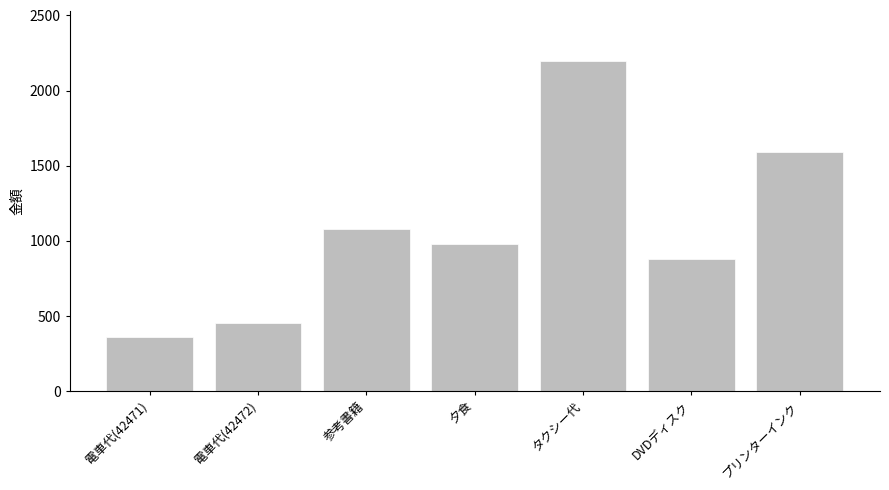

Rank the categories by value from highest to lowest.

タクシー代, プリンターインク, 参考書籍, 夕食, DVDディスク, 電車代(42472), 電車代(42471)